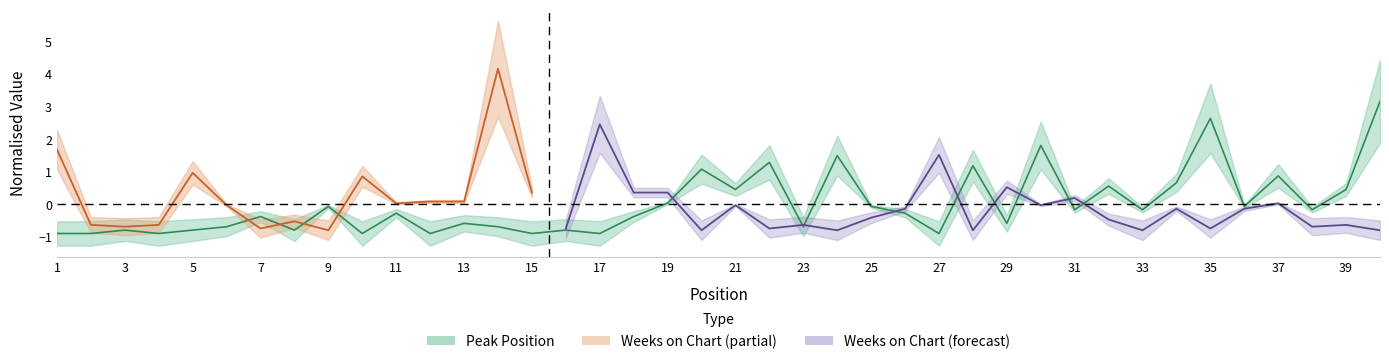

How many interior local peaks (higher than both neighbors) does the data have?

14